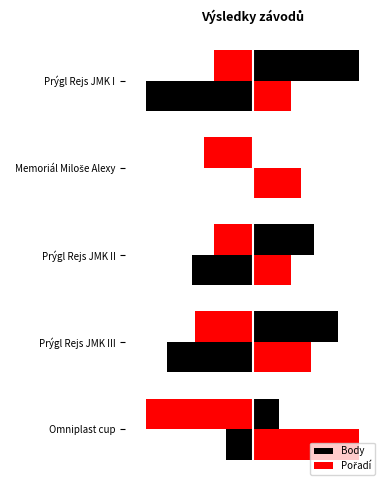

What are all the series names shown in the legend?

Body, Pořadí